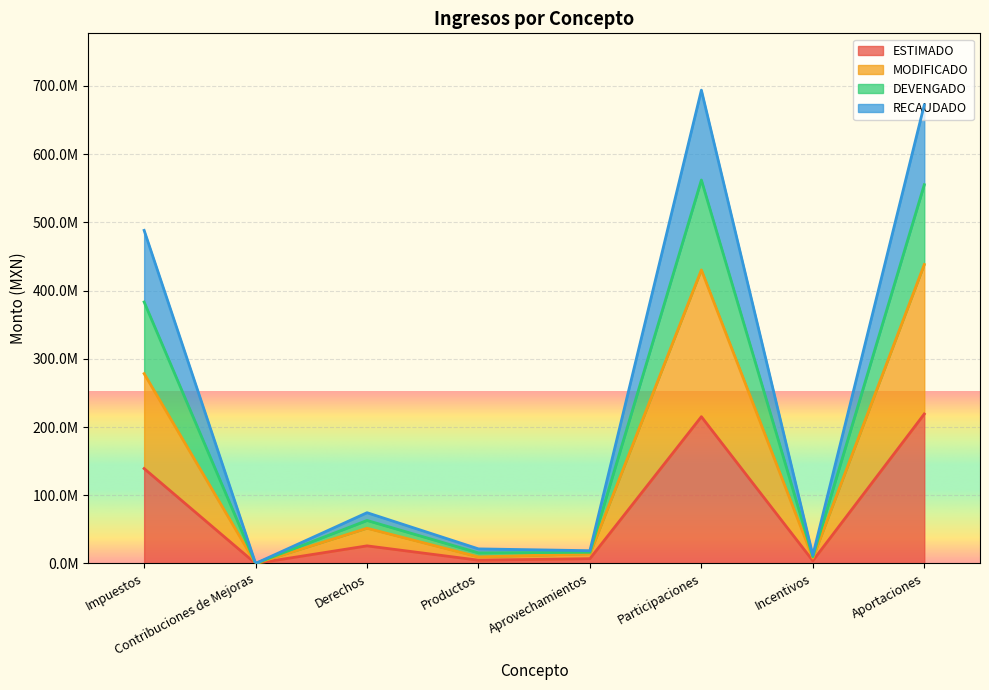

What is the difference between the MODIFICADO values at Participaciones and Derechos?

378606318.9